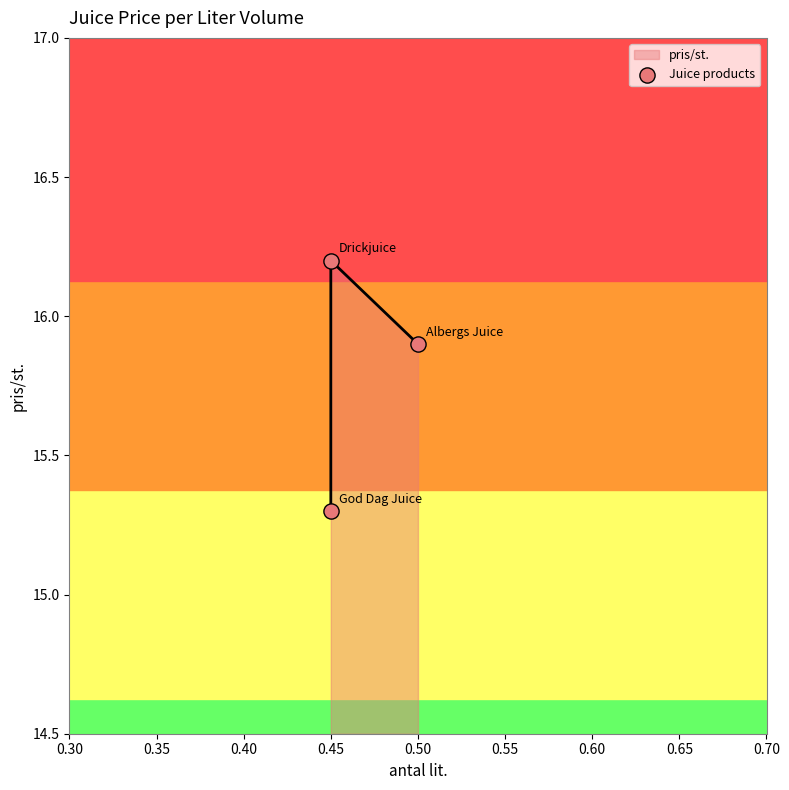

What is the change in value from 0.50 to 0.45?

+0.3